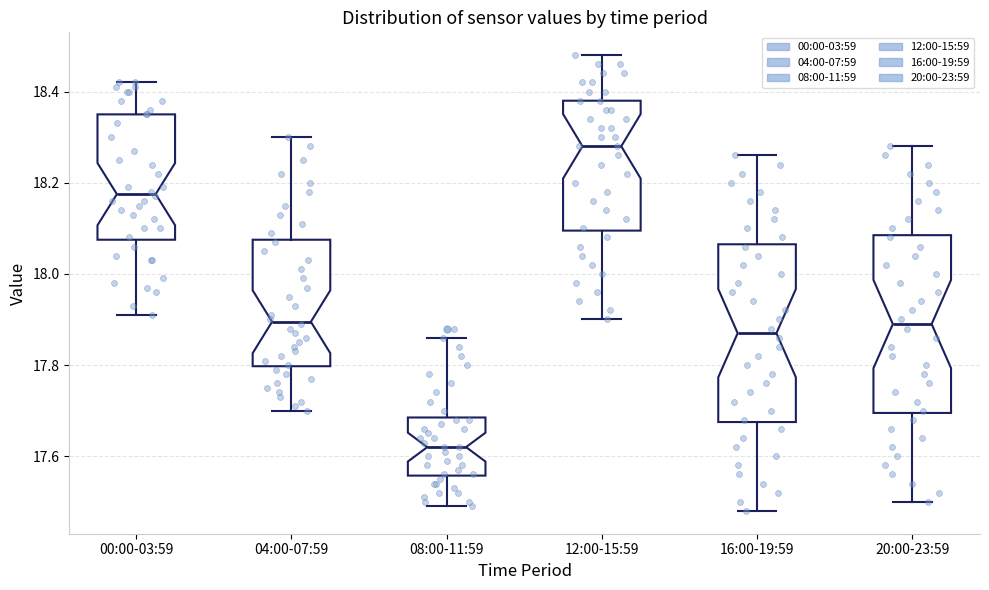

Reading left to right, transcribe this box plot: for each box, give where its median line is, the range the box spans, and where its two whiskers end, as read against the y-axis. The values are not printed on the chart, so give them approximately, as read against the axis.

00:00-03:59: median 18.18, box 18.08 to 18.36, whiskers 17.92 to 18.42
04:00-07:59: median 17.90, box 17.80 to 18.08, whiskers 17.70 to 18.30
08:00-11:59: median 17.62, box 17.56 to 17.68, whiskers 17.50 to 17.86
12:00-15:59: median 18.28, box 18.10 to 18.38, whiskers 17.90 to 18.48
16:00-19:59: median 17.88, box 17.68 to 18.06, whiskers 17.48 to 18.26
20:00-23:59: median 17.90, box 17.70 to 18.08, whiskers 17.50 to 18.28